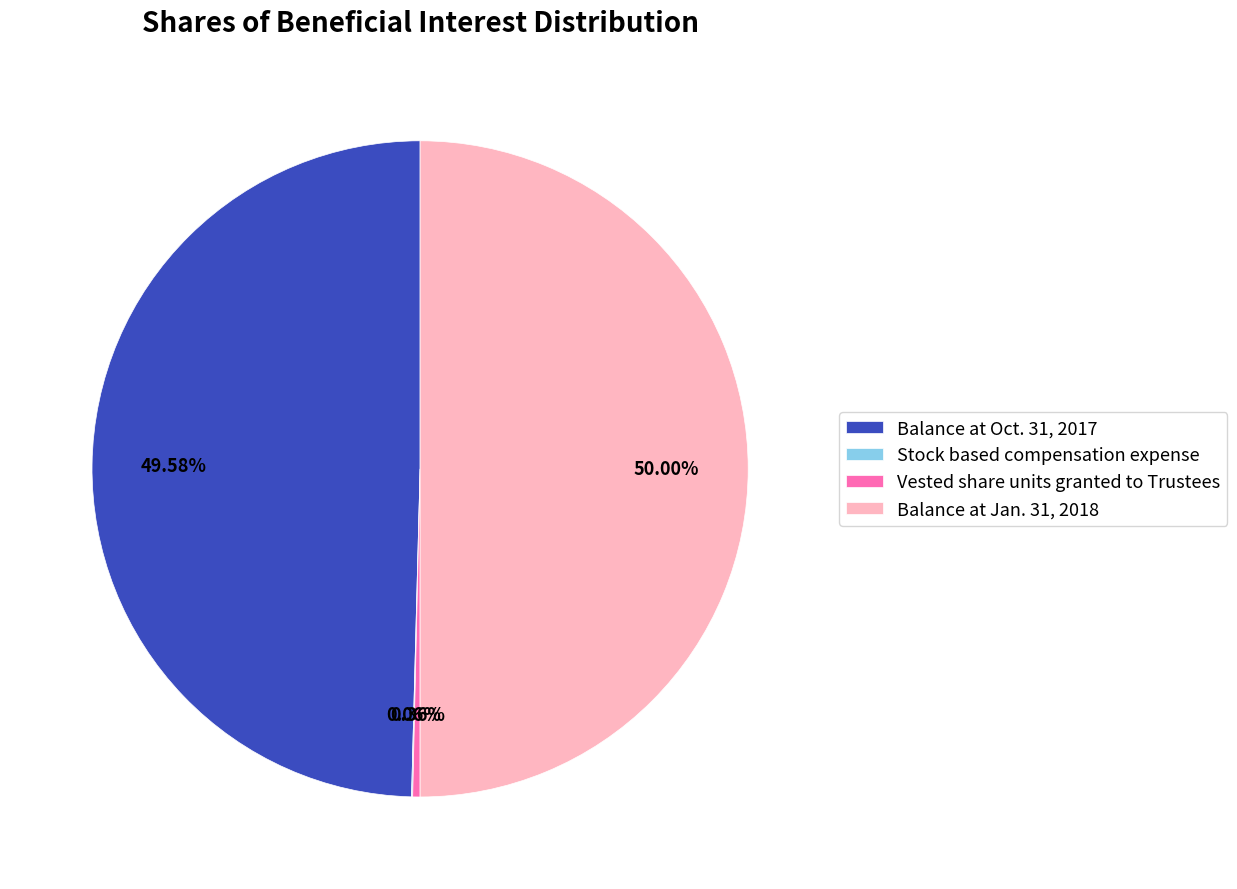

To the nearest percent, what is the average slice percentage?

25%